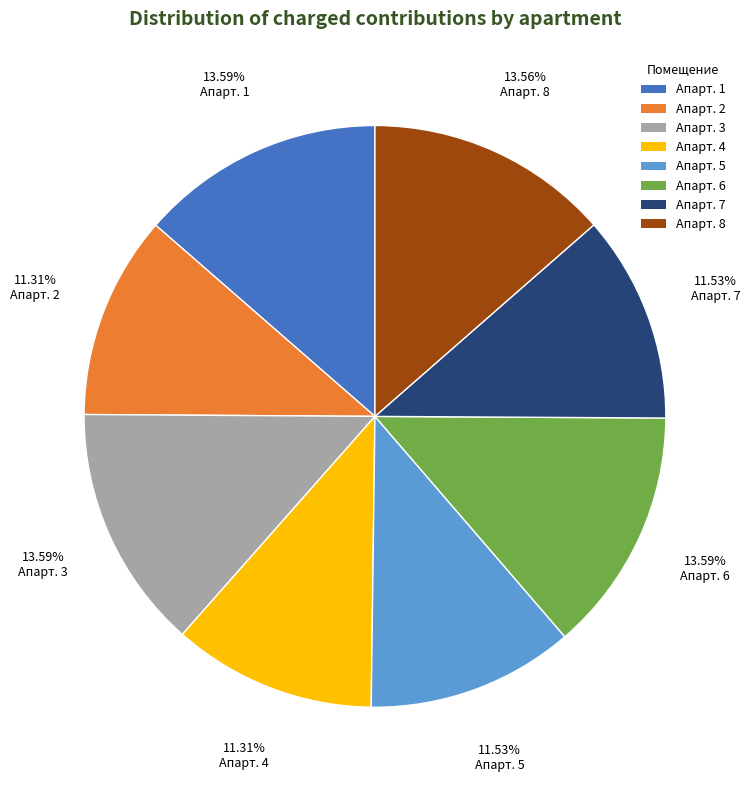

Is there a majority slice in this chart?

No